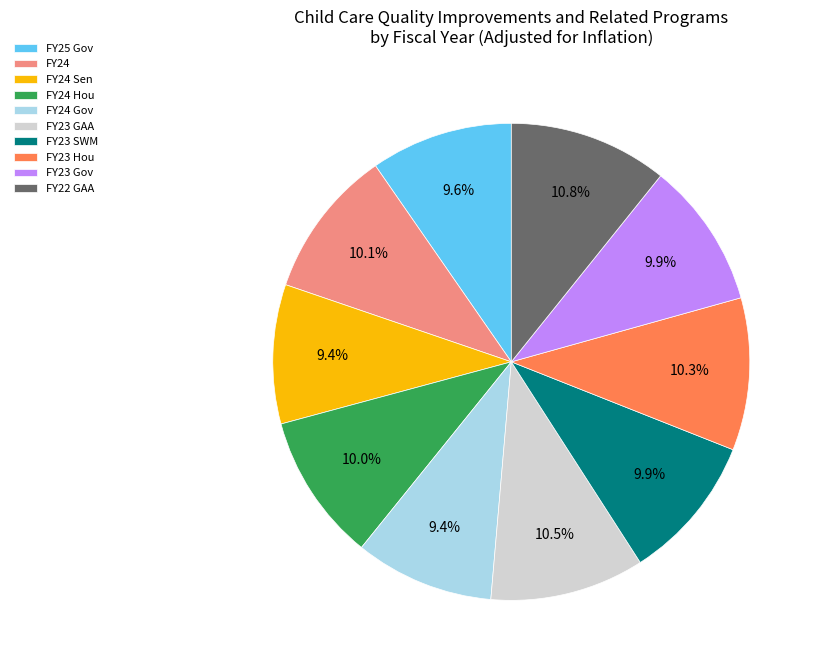

Approximately how many times larger is the value at FY25 Gov compared to FY23 GAA?

0.9